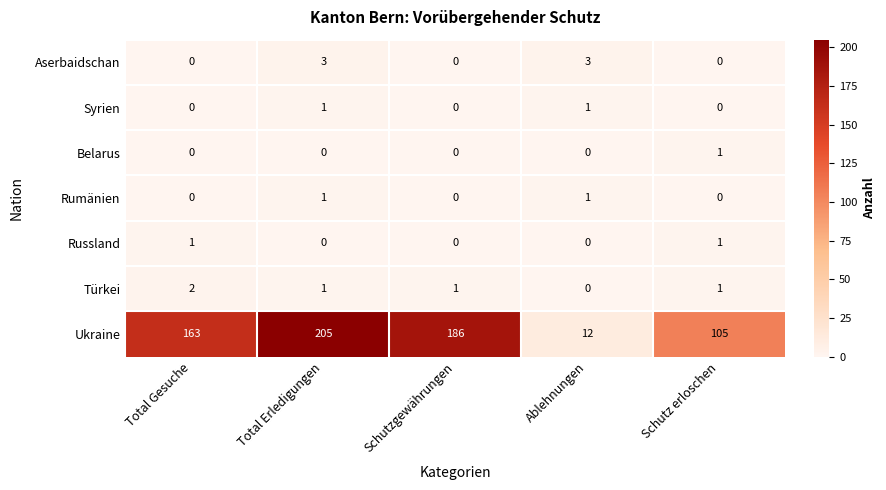

The value of Belarus at Schutz erloschen is 0. True or false?

False